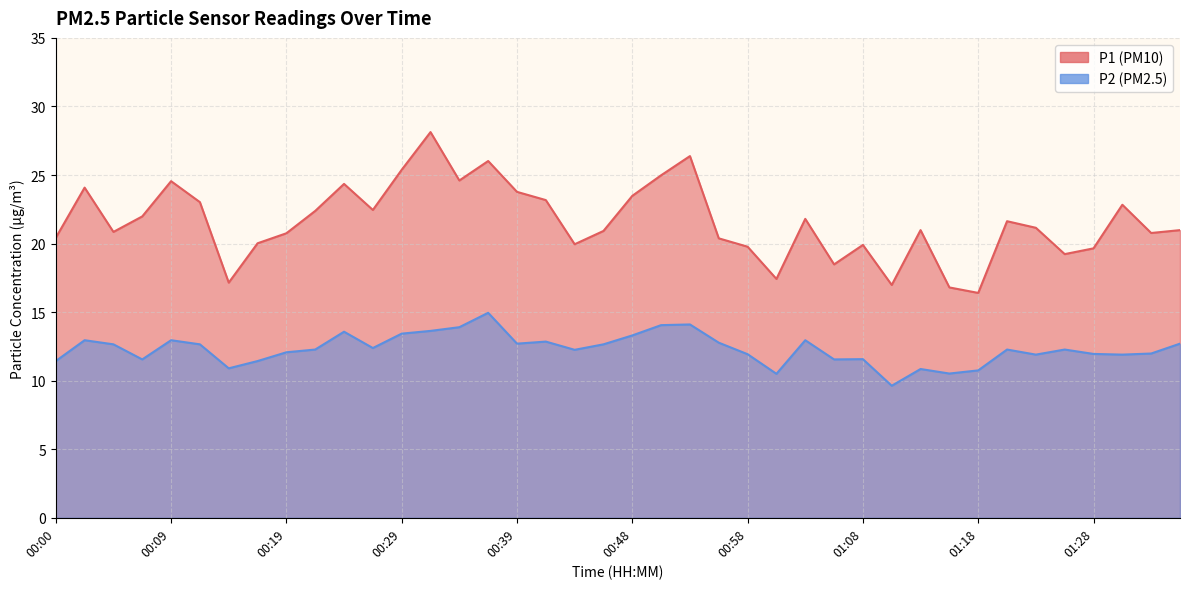

At which category is the sum across all series the highest?

00:31